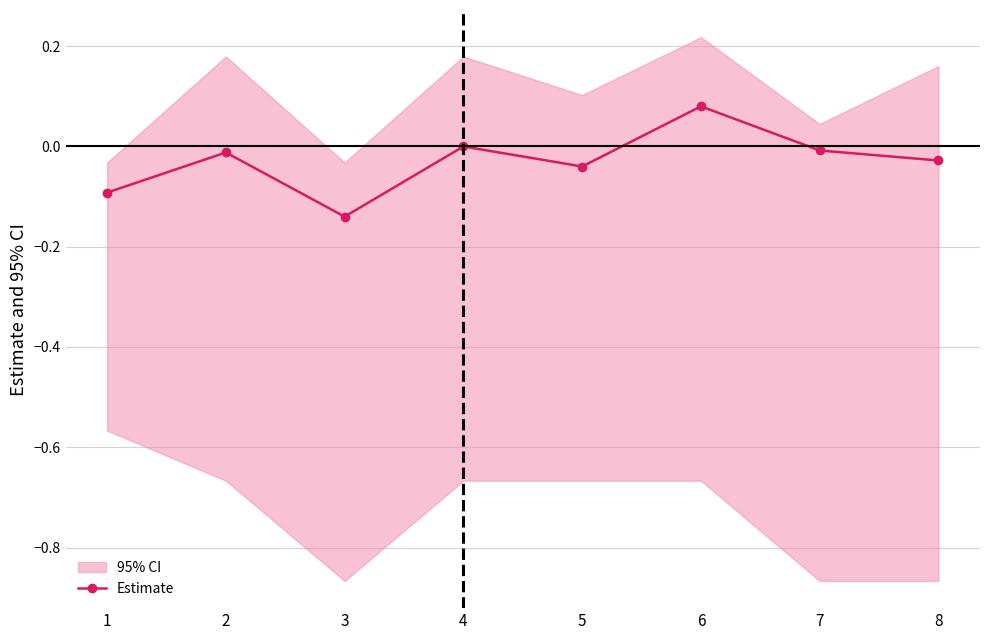

How many positive values are there?

1